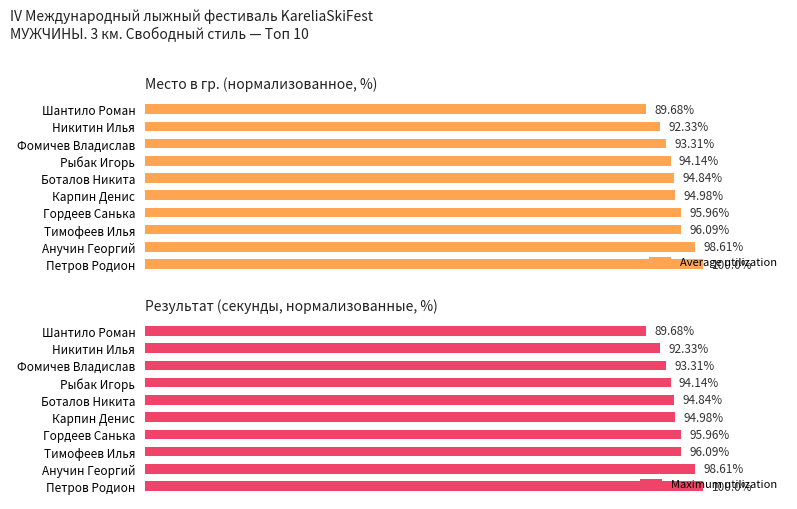

List the labels in order of Maximum utilization value, smallest first.

Шантило Роман, Никитин Илья, Фомичев Владислав, Рыбак Игорь, Боталов Никита, Карпин Денис, Гордеев Санька, Тимофеев Илья, Анучин Георгий, Петров Родион